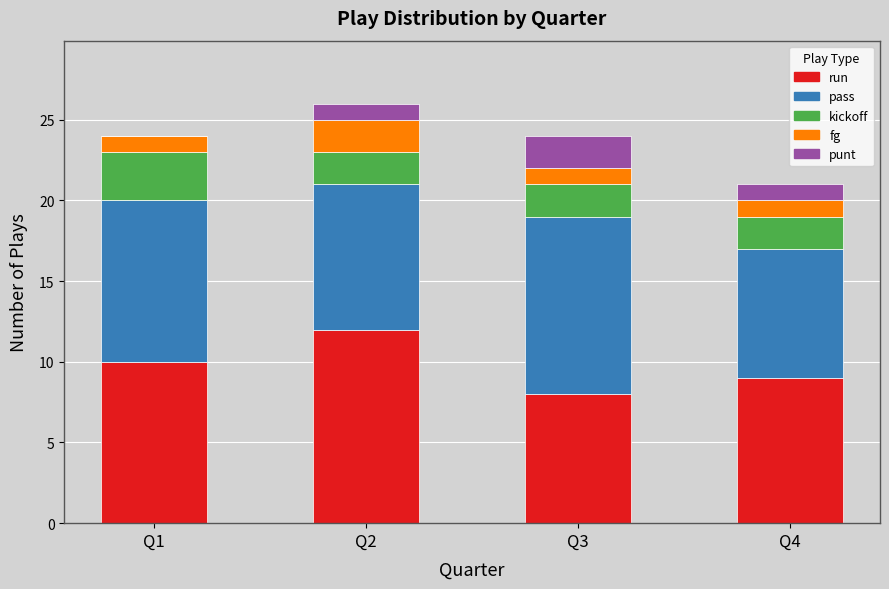

Is it true that run equals 8 at Q3?

True